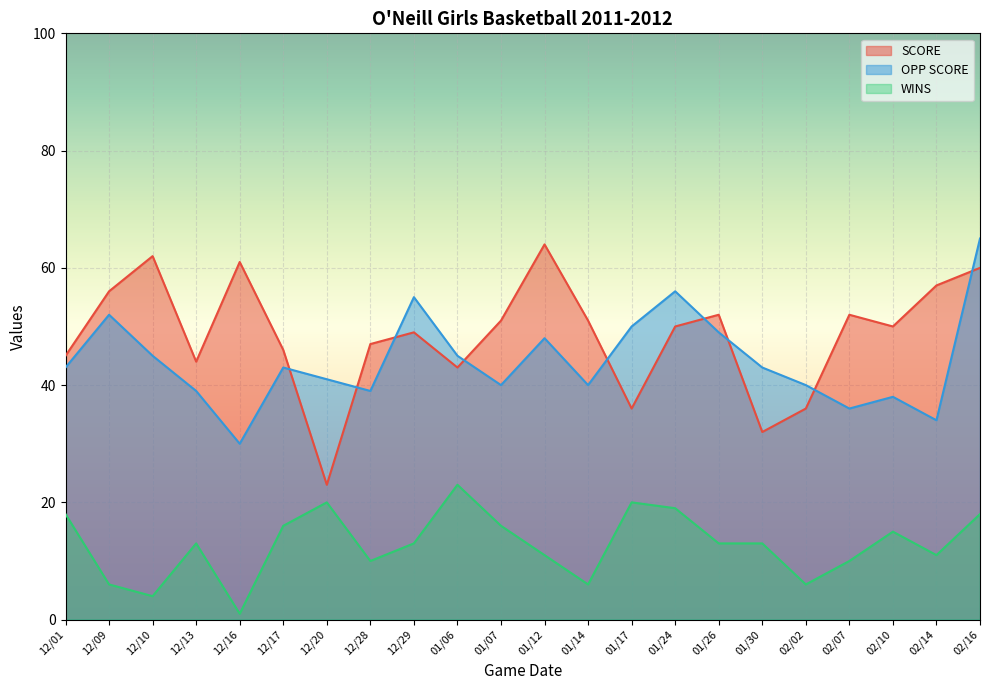

Rank the series at 01/12 from lowest to highest value.

WINS, OPP SCORE, SCORE